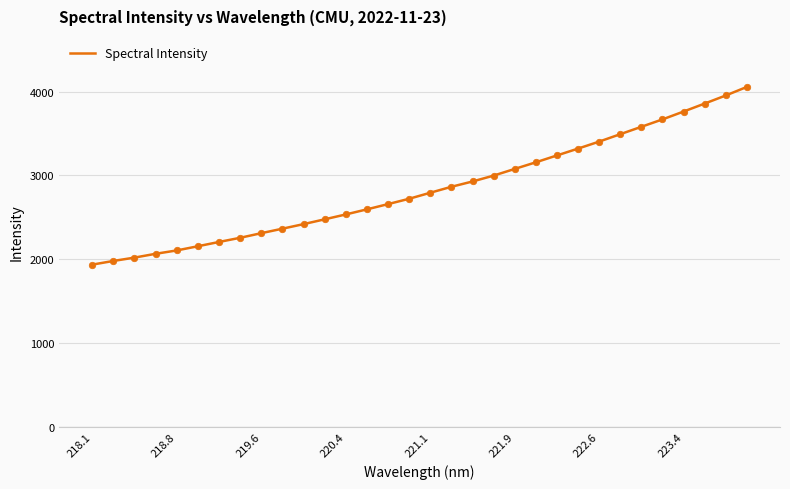

What is the greatest value displayed?

4056.1